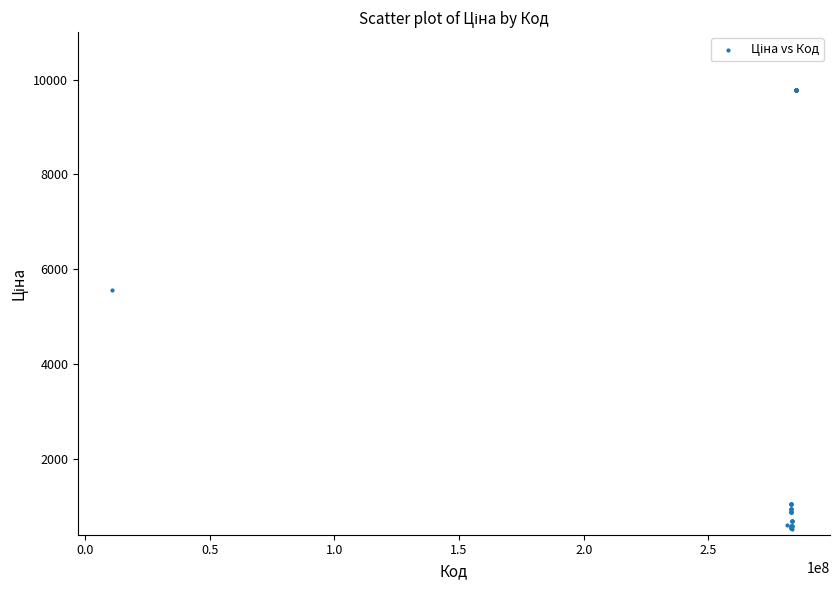

What Y value in the scatter plot is closest to 5148?

5560.3